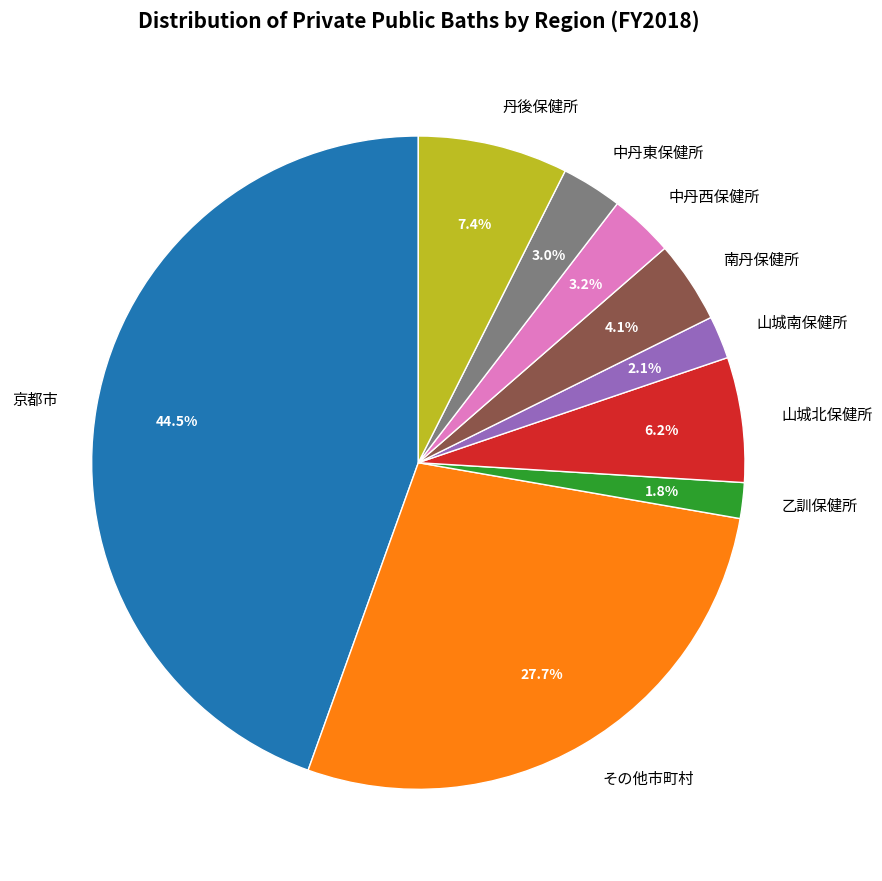

Is there a majority slice in this chart?

No